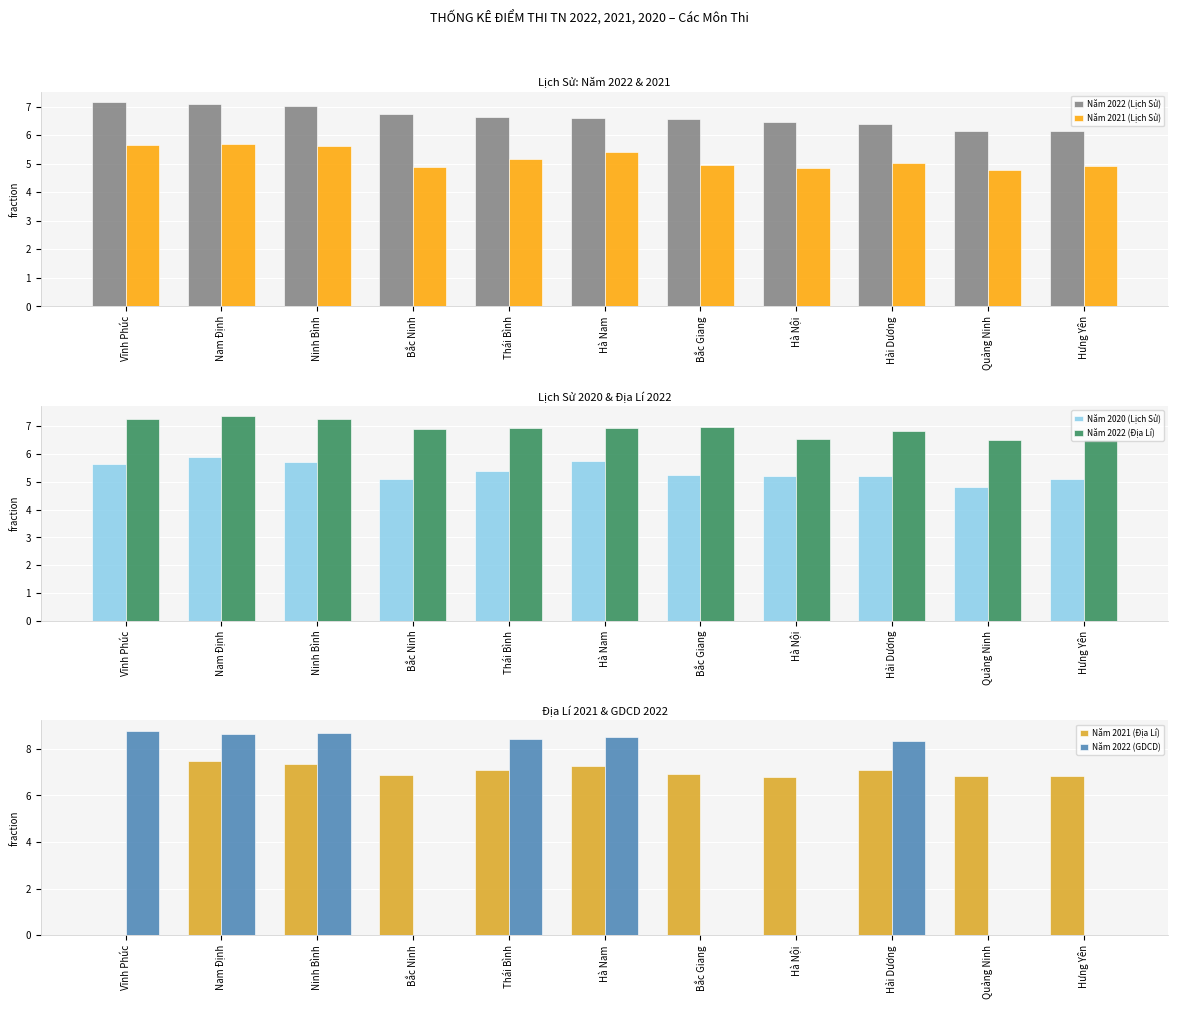

At which category is the sum across all series the highest?

Nam Định